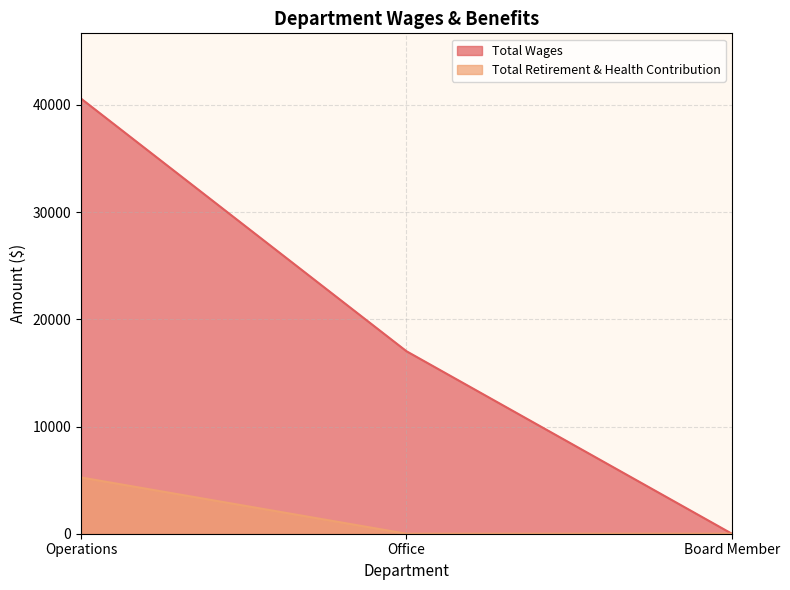

The value of Total Retirement & Health Contribution at Operations is 5248. True or false?

True